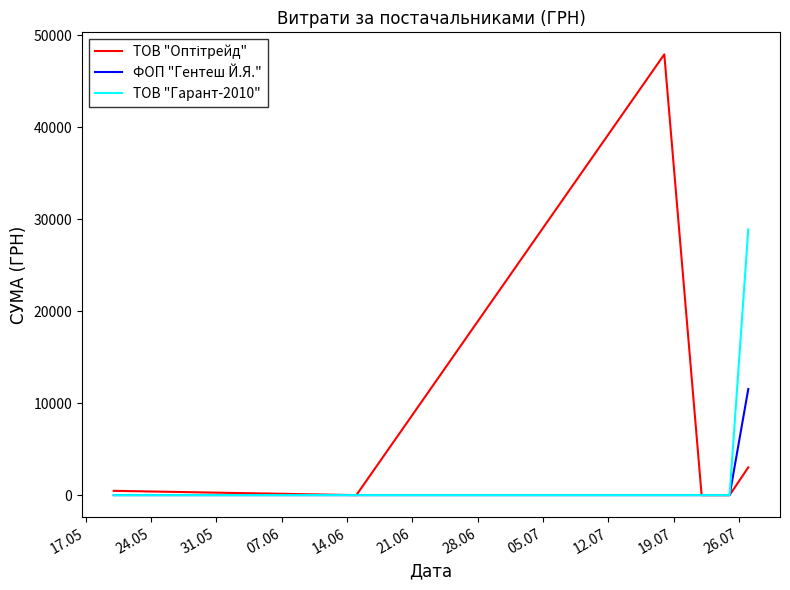

What is the maximum value shown in the chart?

47904